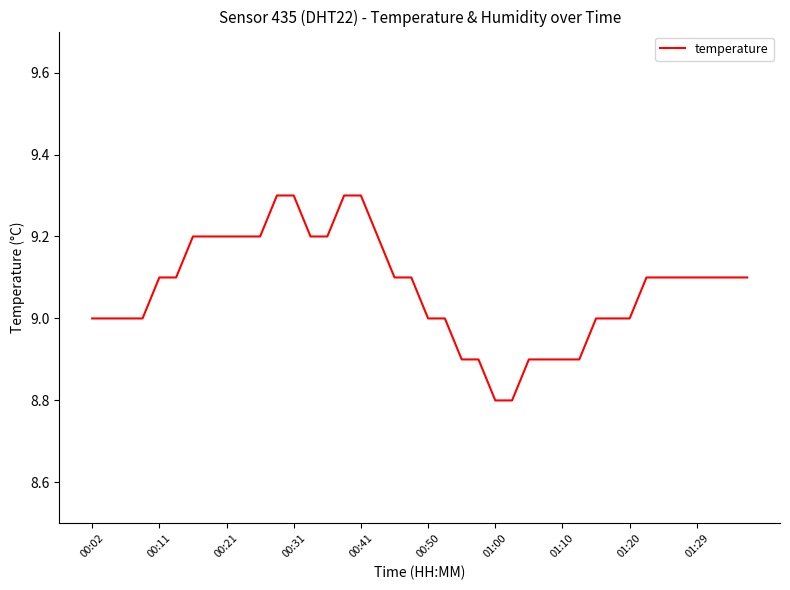

What is the difference between the maximum and minimum values?

0.5